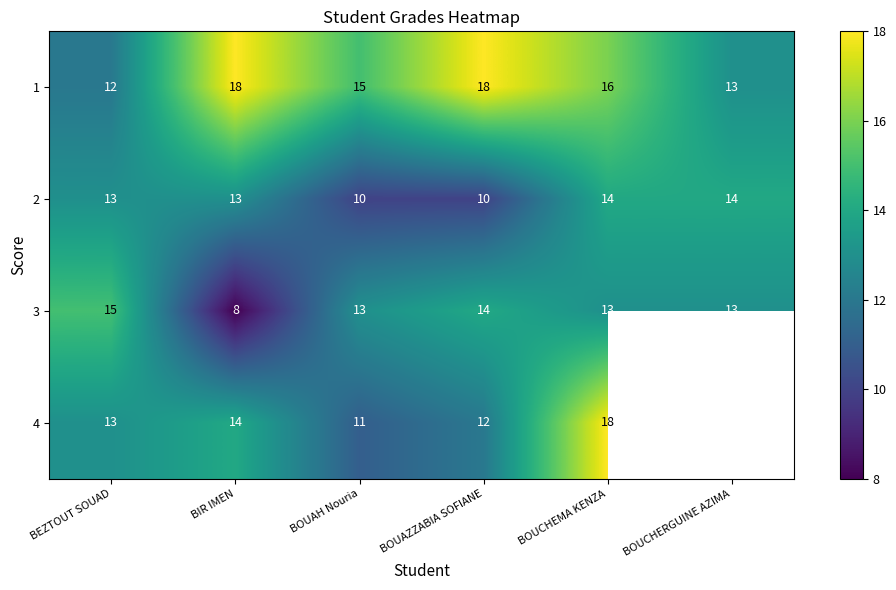

Is it true that 4 equals 16.3 at BOUAH Nouria?

False